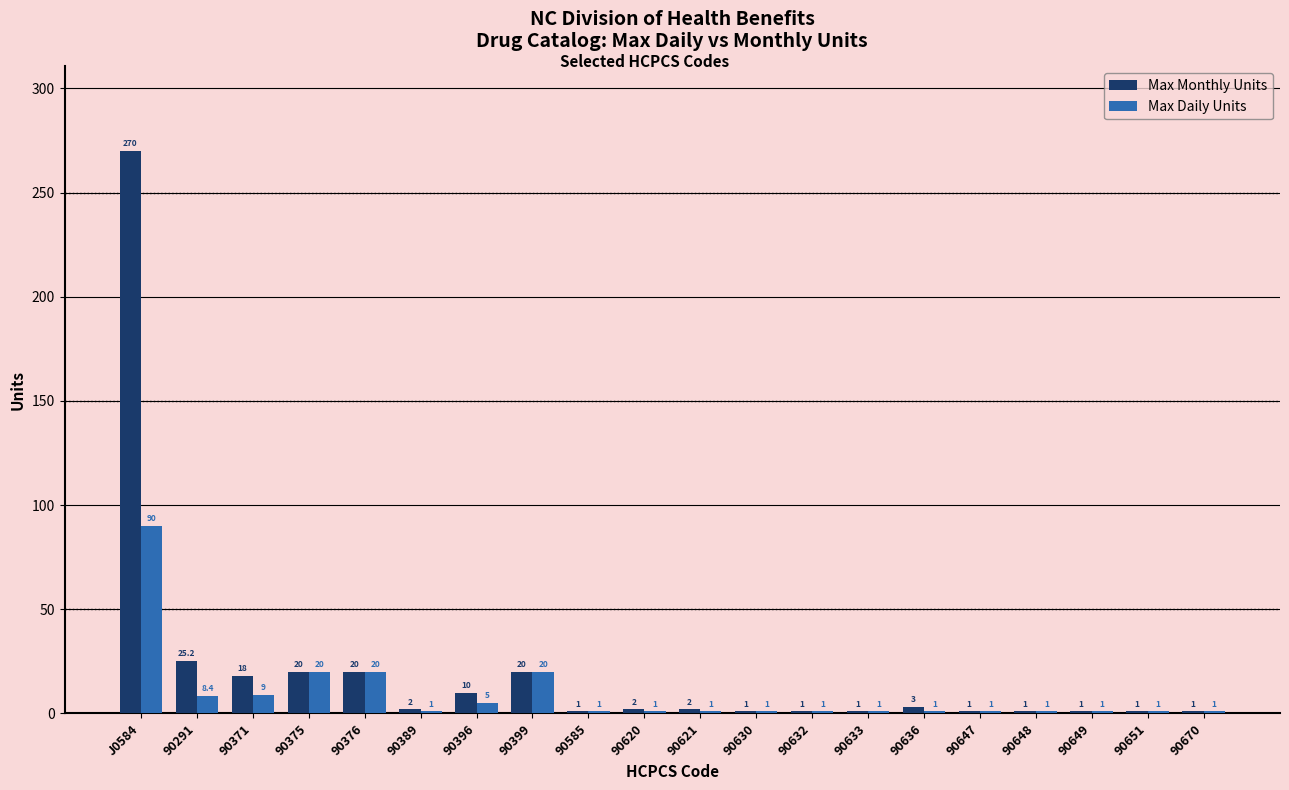

What is the label of the 4th bar from the right?

90648